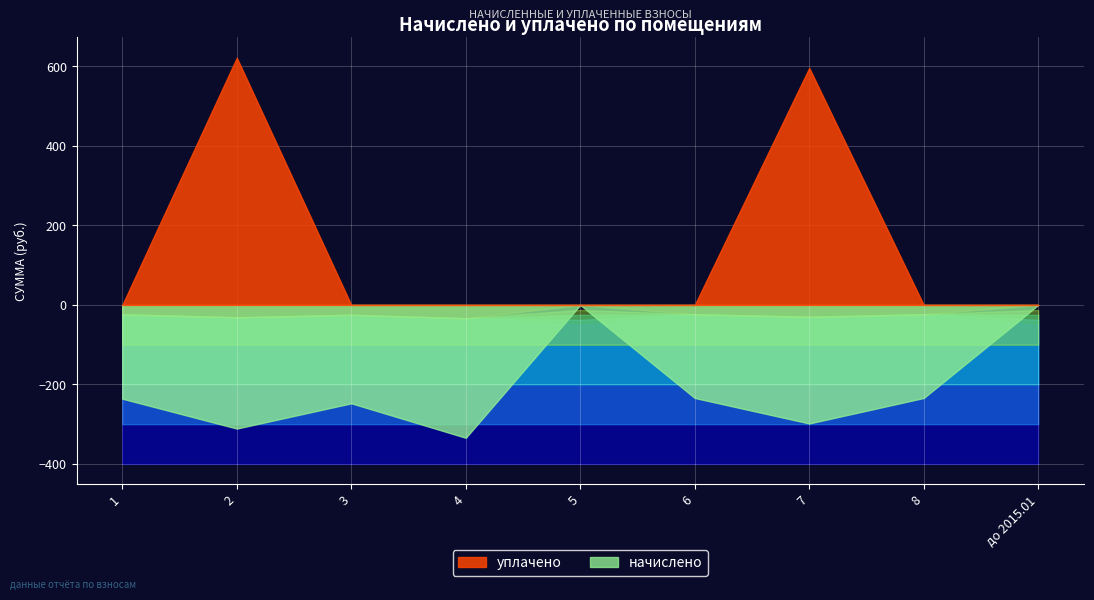

Where is начислено nearest to the value -167?

6